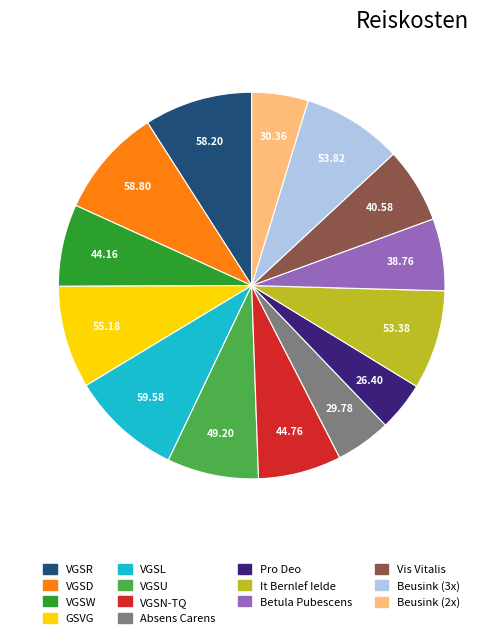

How many segments does this pie chart have?

14